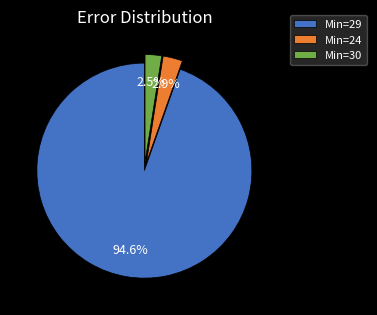

How many slices are in this pie chart?

3